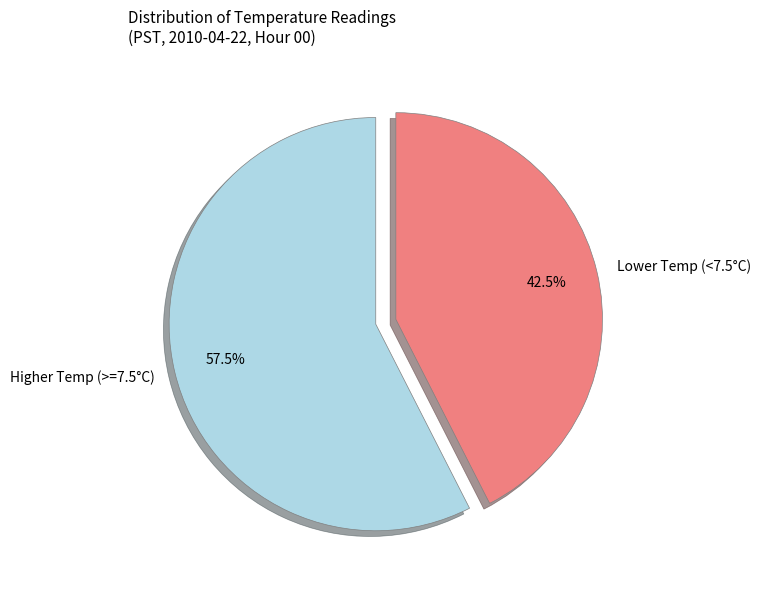

What portion of the pie excludes Lower Temp (<7.5°C)?

57.5%